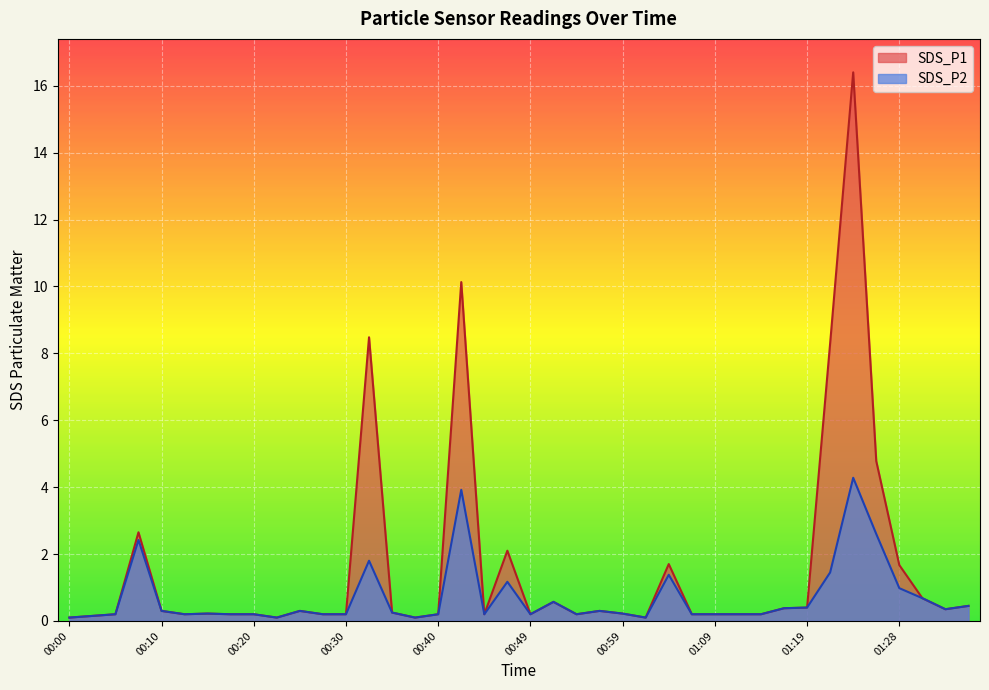

Which series has the widest spread of values?

SDS_P1